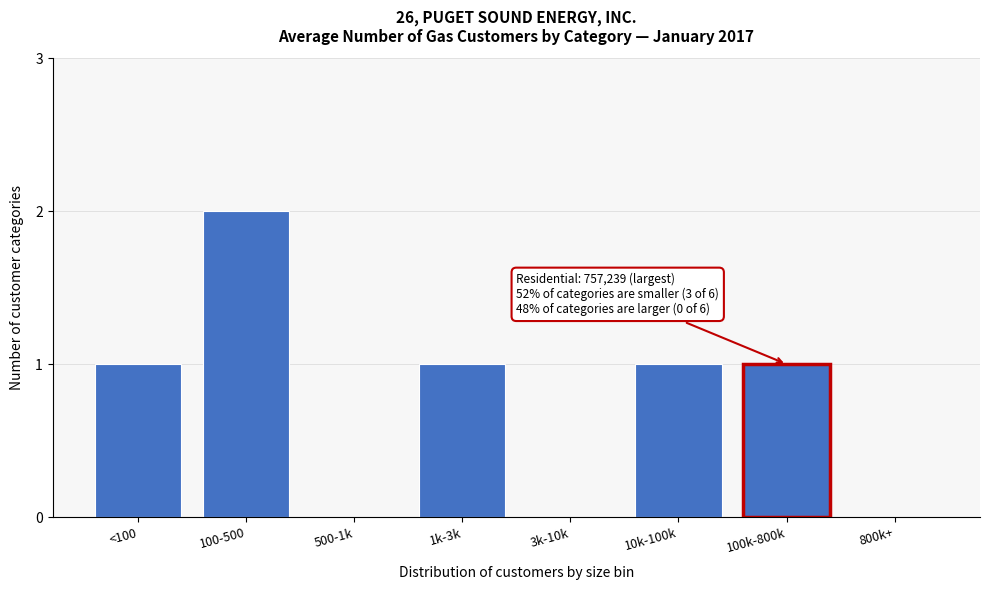

Reading right to left, what are all the values shown in this chart?

800k+=0	100k-800k=1	10k-100k=1	3k-10k=0	1k-3k=1	500-1k=0	100-500=2	<100=1